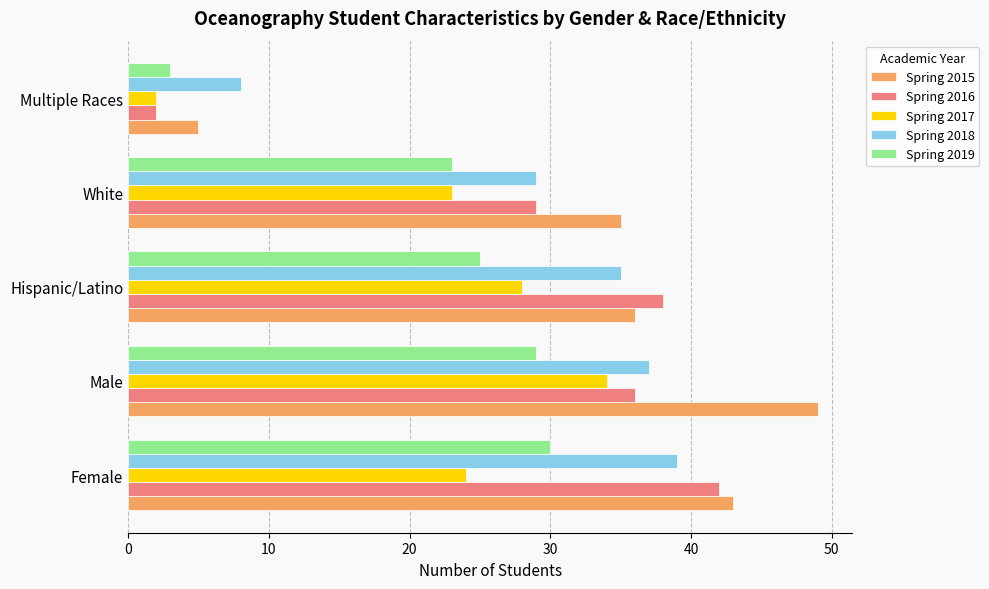

What is the difference between the second highest and second lowest values in the Spring 2015 series?

8